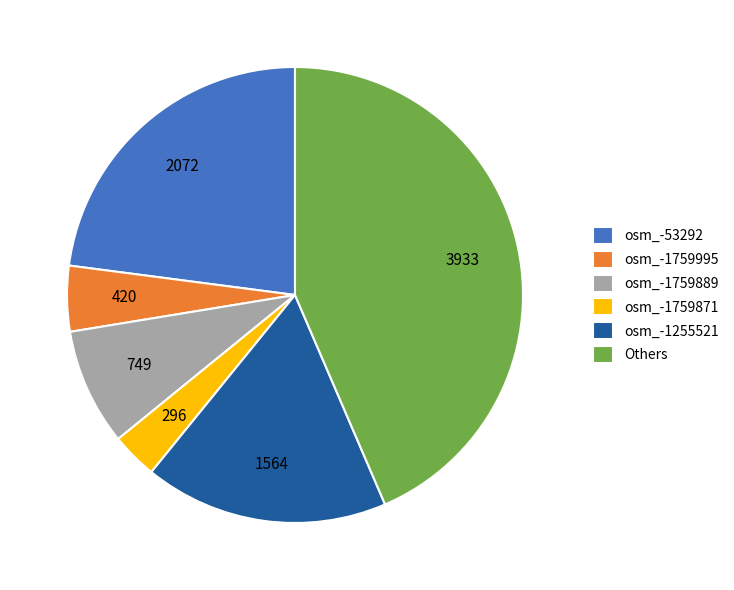

What is the ratio of the value at Others to the value at osm_-1255521?

2.5